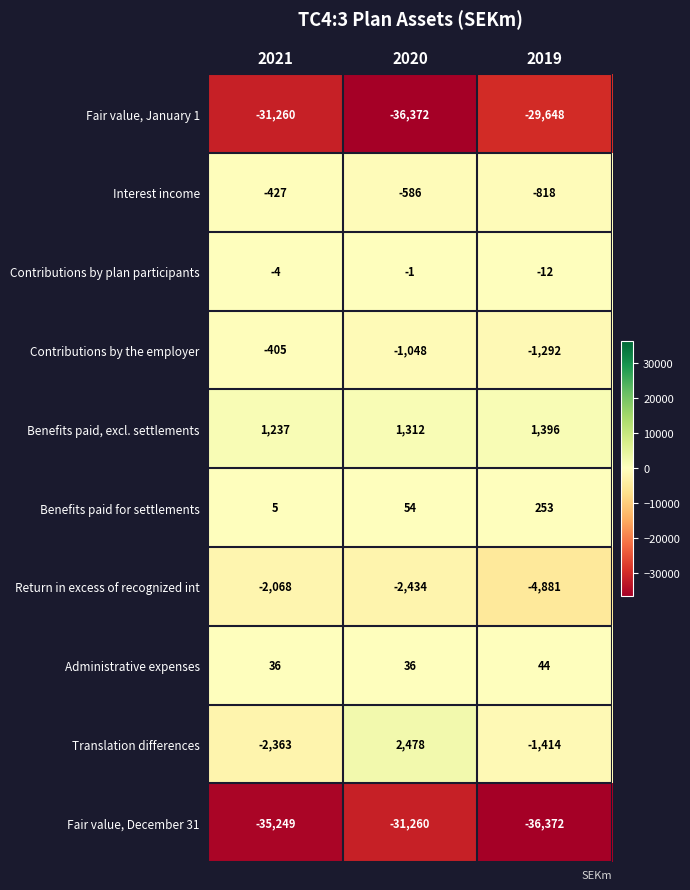

Reading left to right, transcribe all the data shown in this chart.

Fair value, January 1: 2021=-31260	2020=-36372	2019=-29648
Interest income: 2021=-427	2020=-586	2019=-818
Contributions by plan participants: 2021=-4	2020=-1	2019=-12
Contributions by the employer: 2021=-405	2020=-1048	2019=-1292
Benefits paid, excl. settlements: 2021=1237	2020=1312	2019=1396
Benefits paid for settlements: 2021=5	2020=54	2019=253
Return in excess of recognized int: 2021=-2068	2020=-2434	2019=-4881
Administrative expenses: 2021=36	2020=36	2019=44
Translation differences: 2021=-2363	2020=2478	2019=-1414
Fair value, December 31: 2021=-35249	2020=-31260	2019=-36372